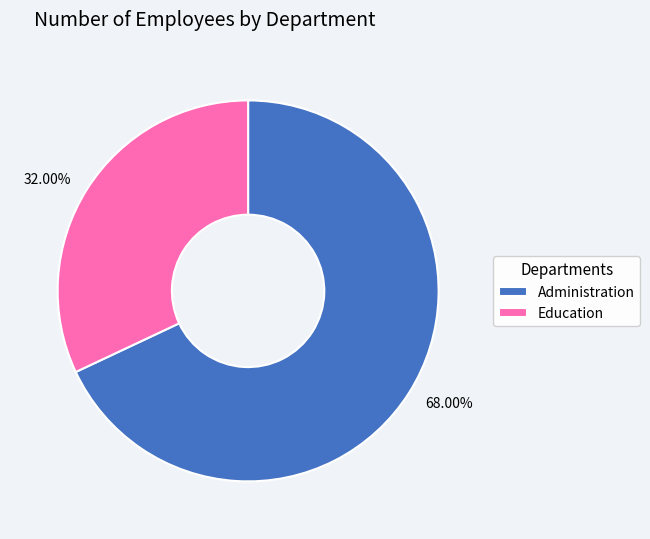

Is Education the majority of the pie?

No